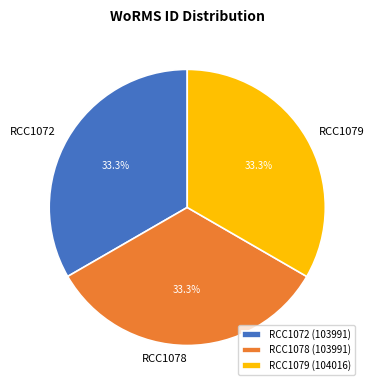

True or false: RCC1078 accounts for 33% of the total.

True